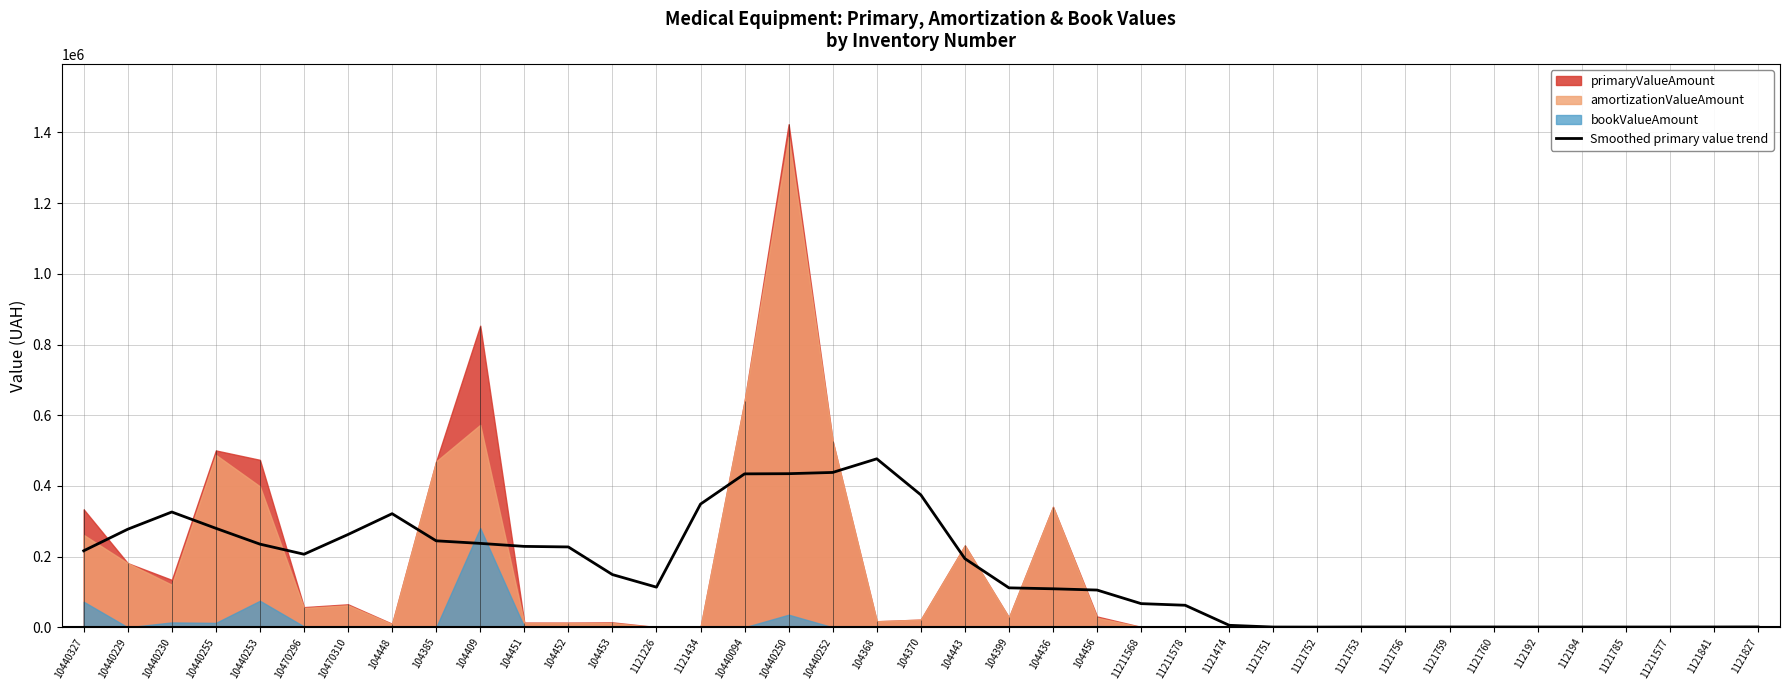

Which category has the highest value across all series?

104368